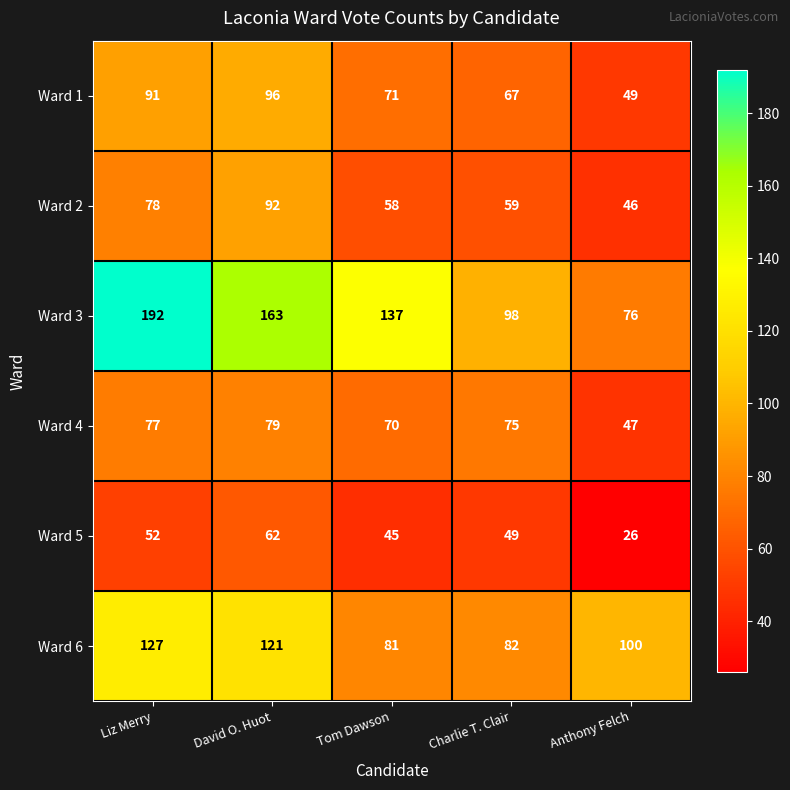

What is the maximum value shown in the chart?

192